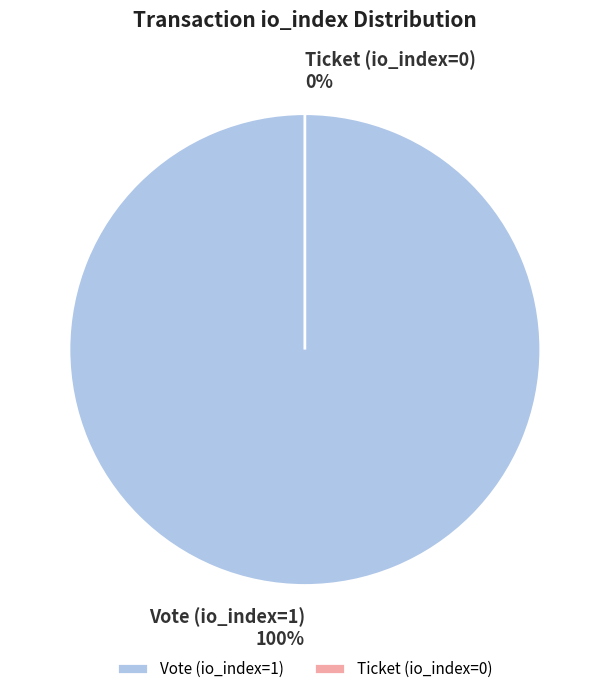

Does Vote (io_index=1) represent more than half of the total?

Yes